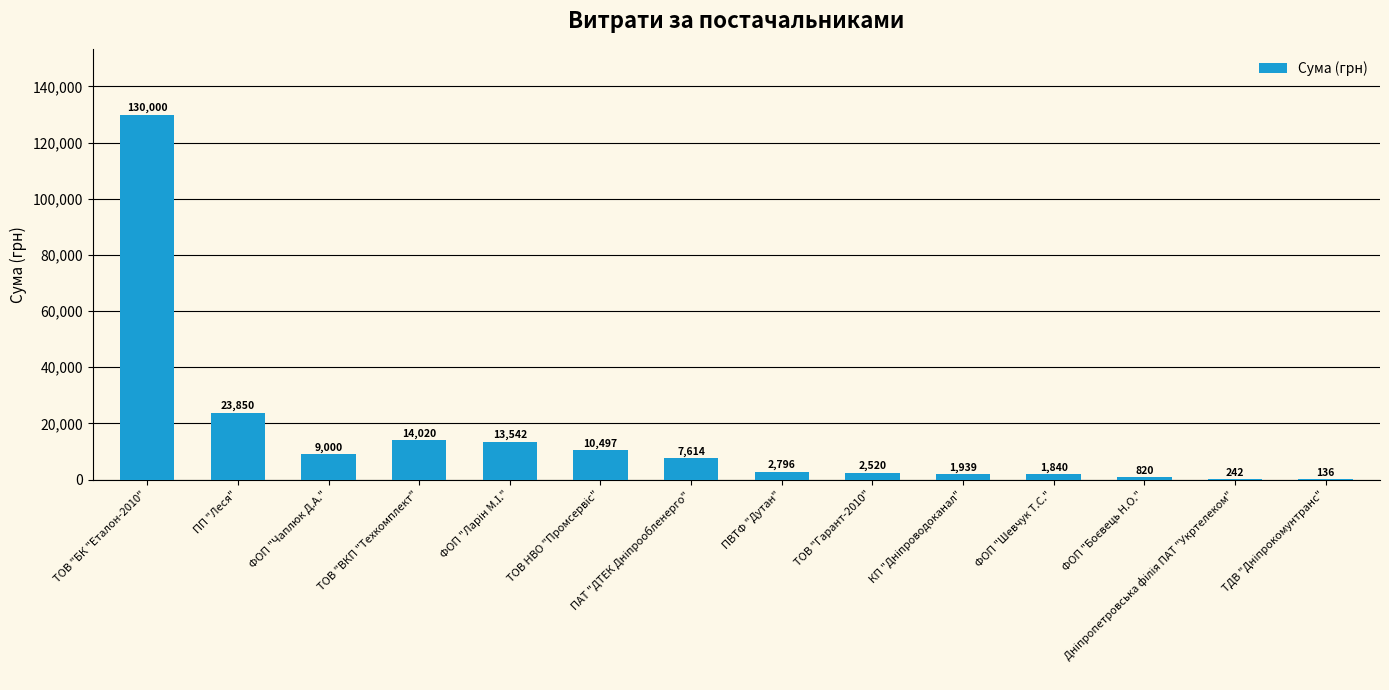

Approximately how many times larger is the value at ПП "Леся" compared to ФОП "Чаплюк Д.А."?

2.6